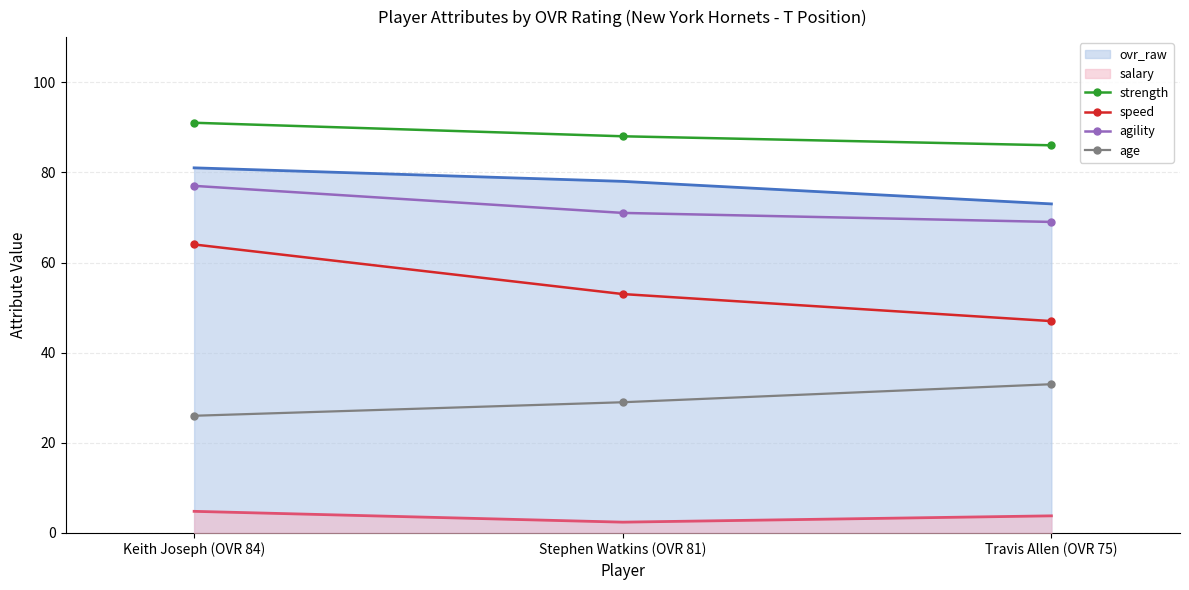

How many strength values are between 86 and 91?

3